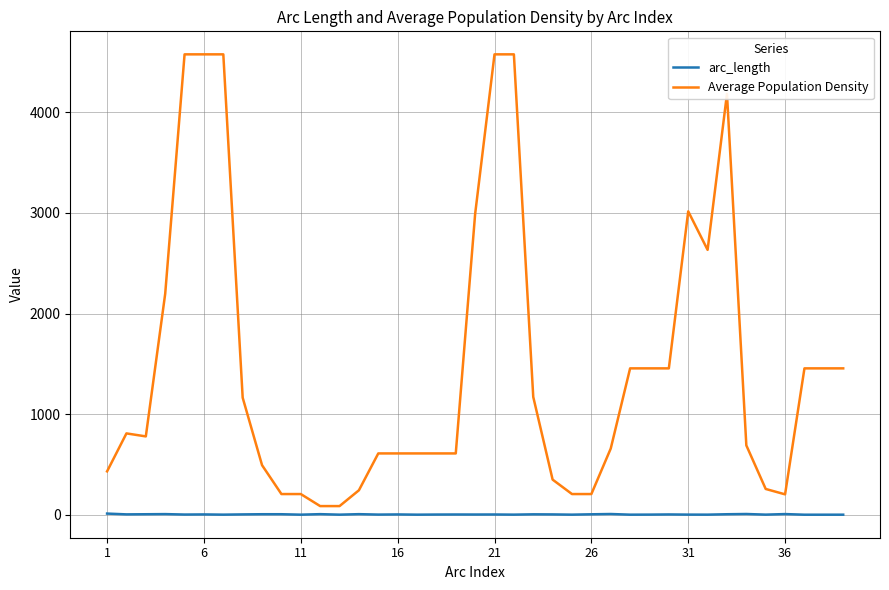

List the series in order of their overall mean, highest first.

Average Population Density, arc_length